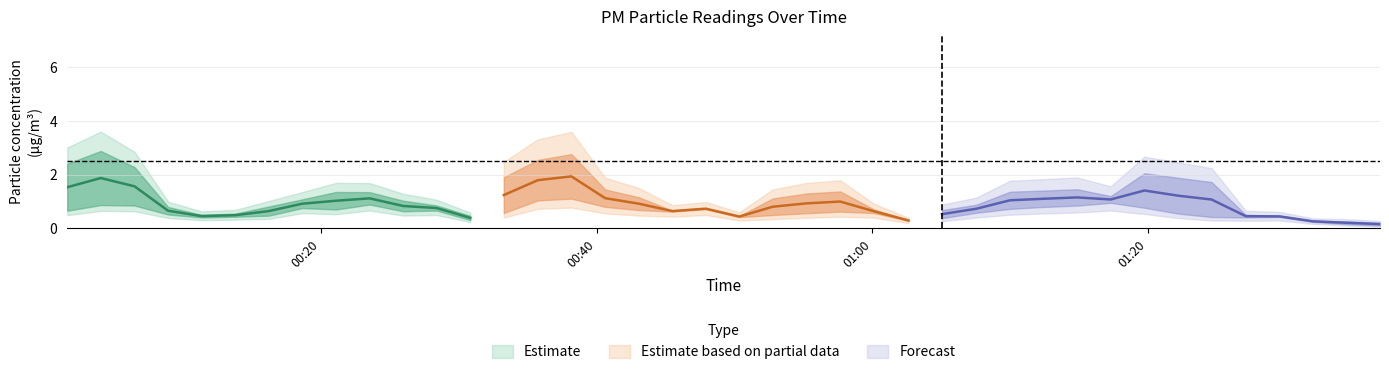

True or false: P2 and P1 cross at least once.

False